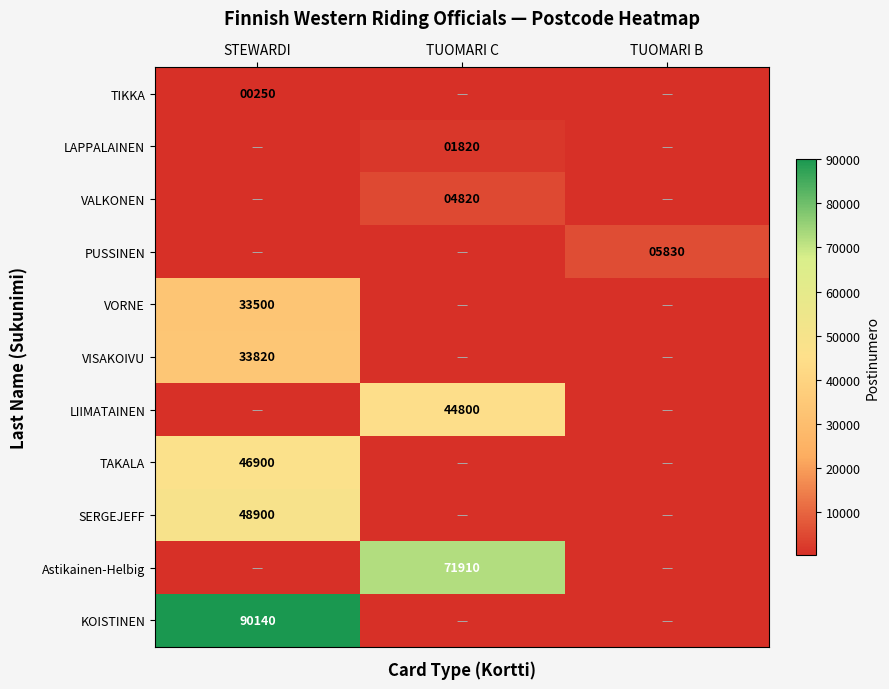

The LIIMATAINEN series shows 67846 at TUOMARI C. True or false?

False